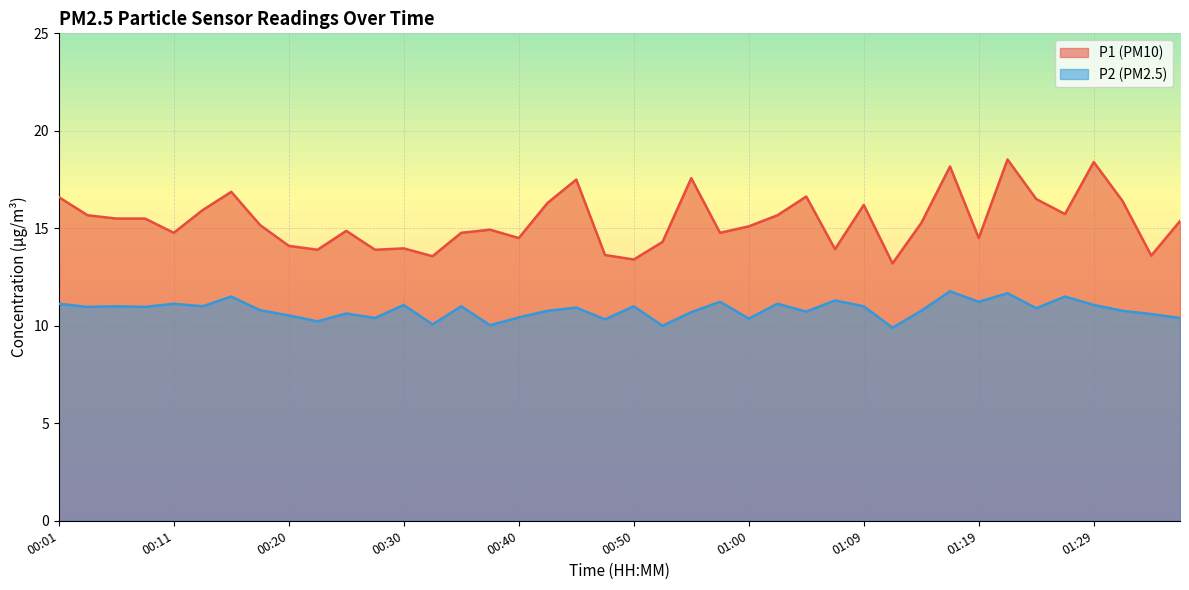

At which category does P1 reach its first local peak?

00:16